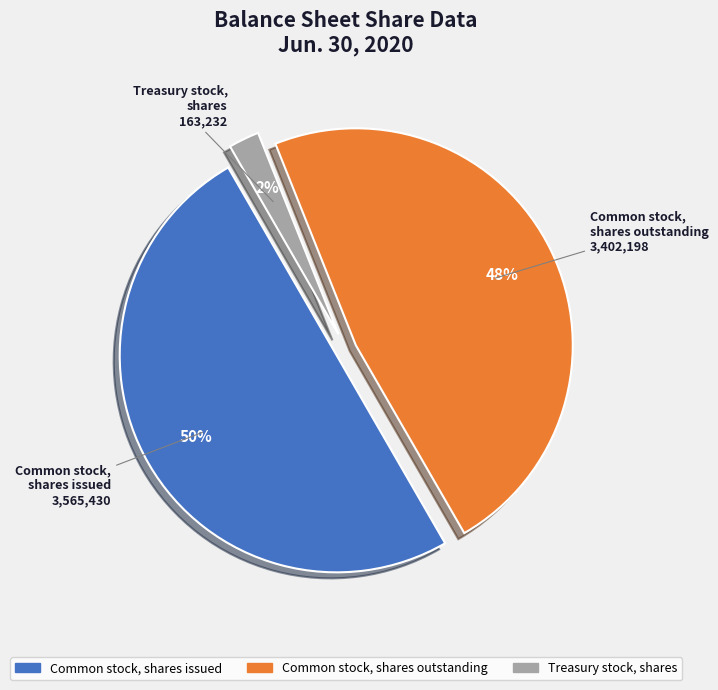

Count the number of slices in the pie.

3